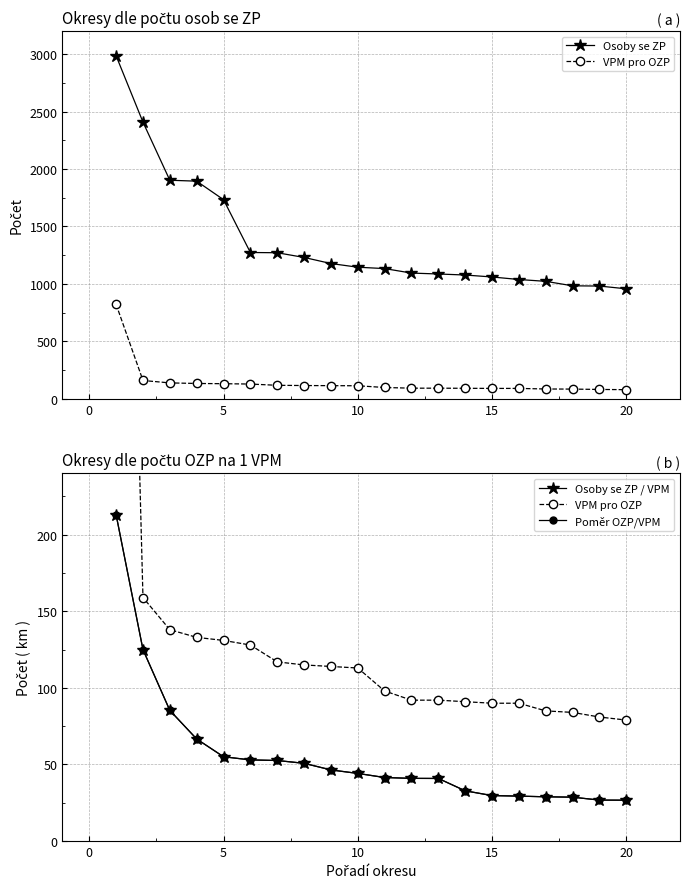

What is the minimum value shown in the chart?

26.7